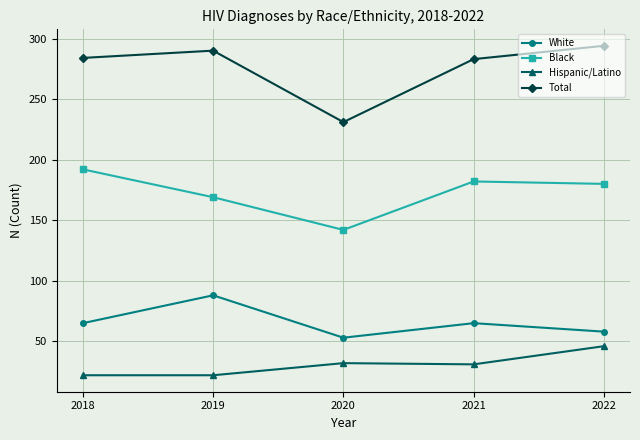

Which category has the lowest value in the Black series?

2020